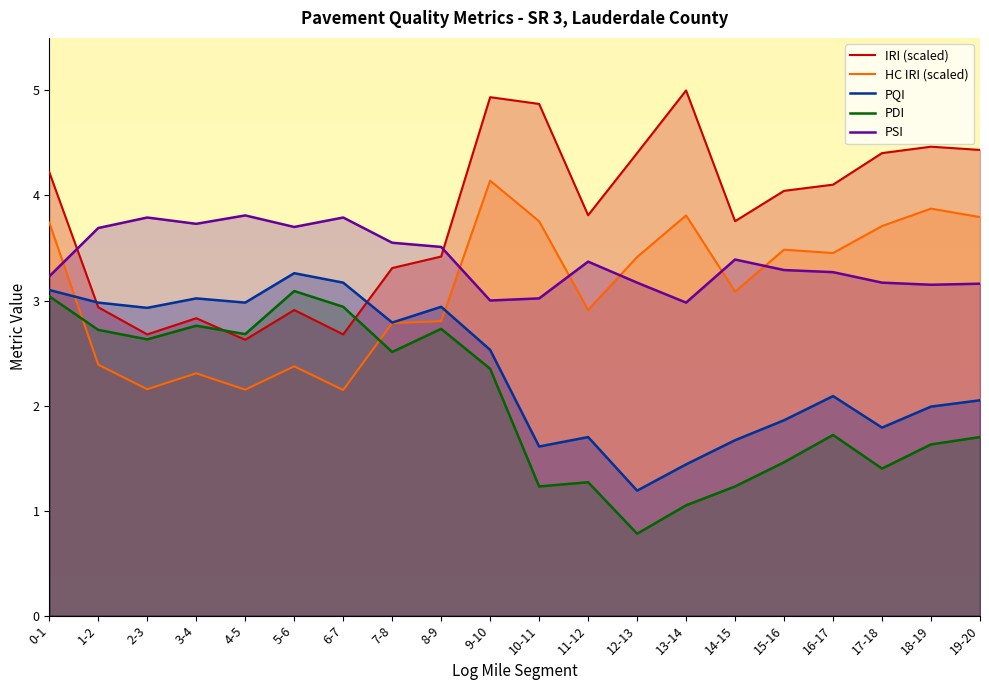

True or false: HC IRI and IRI intersect in this chart.

False